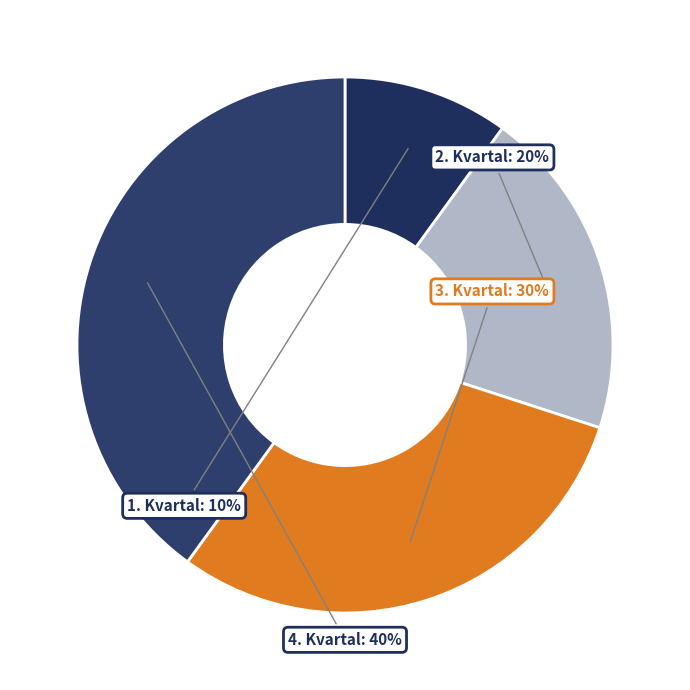

Between 3. Kvartal and 1. Kvartal, which is larger?

3. Kvartal